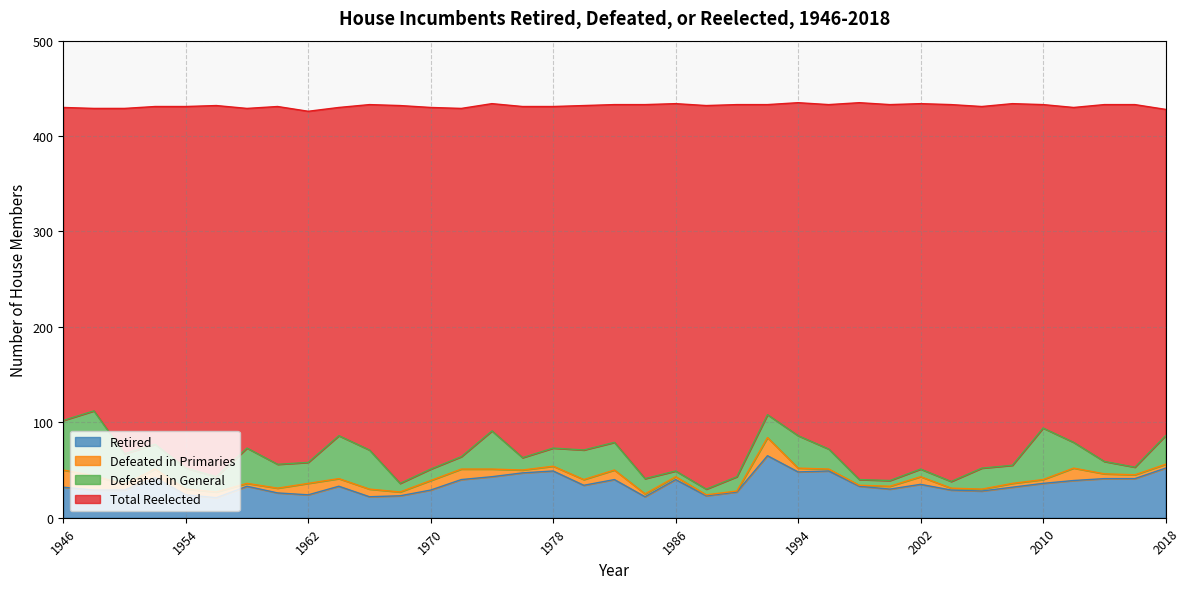

How many interior local valleys does the Retired series have?

9